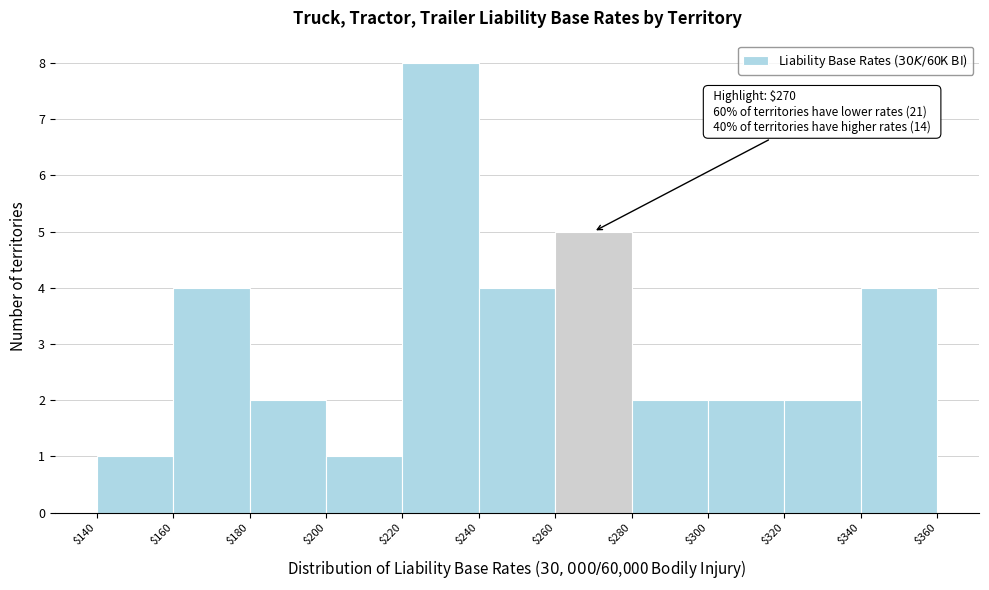

Over which range of the x-axis is the bar tallest?

$220 to $240